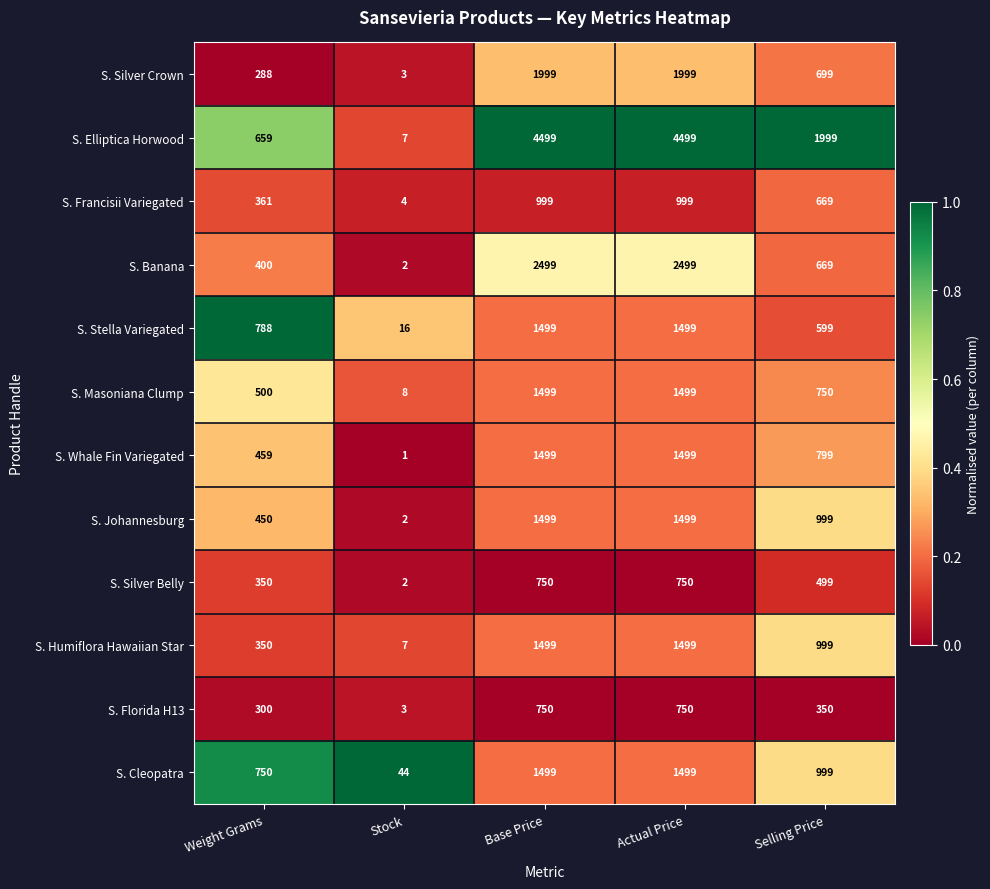

At which label does S. Cleopatra first exceed 999?

Base Price